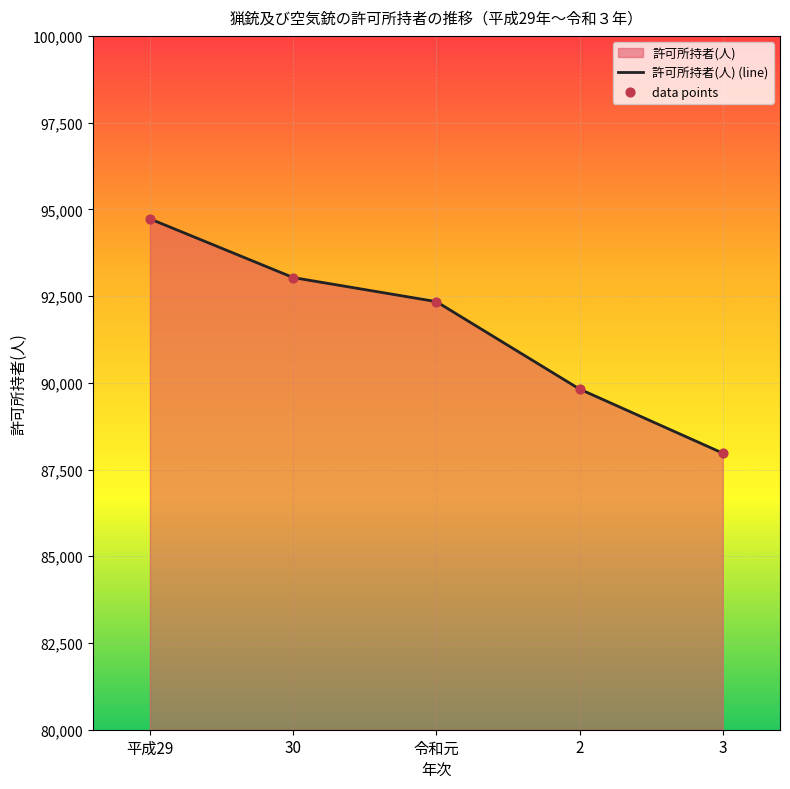

Which series has the largest Y range (max minus min)?

許可所持者(人) (line)